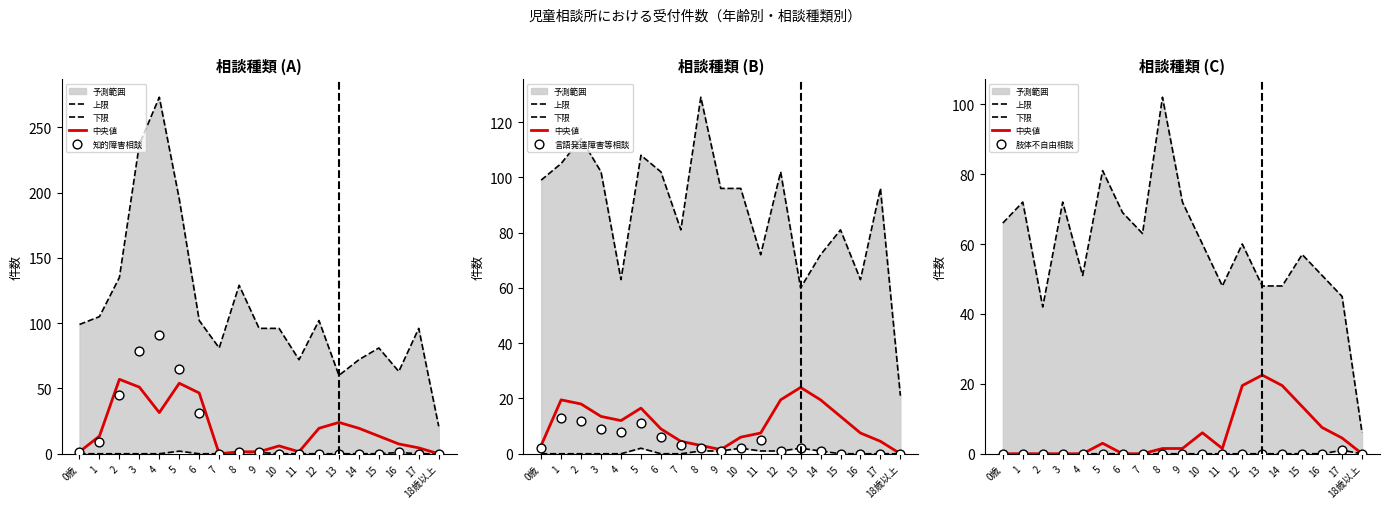

Which series has the largest total across all categories?

上限